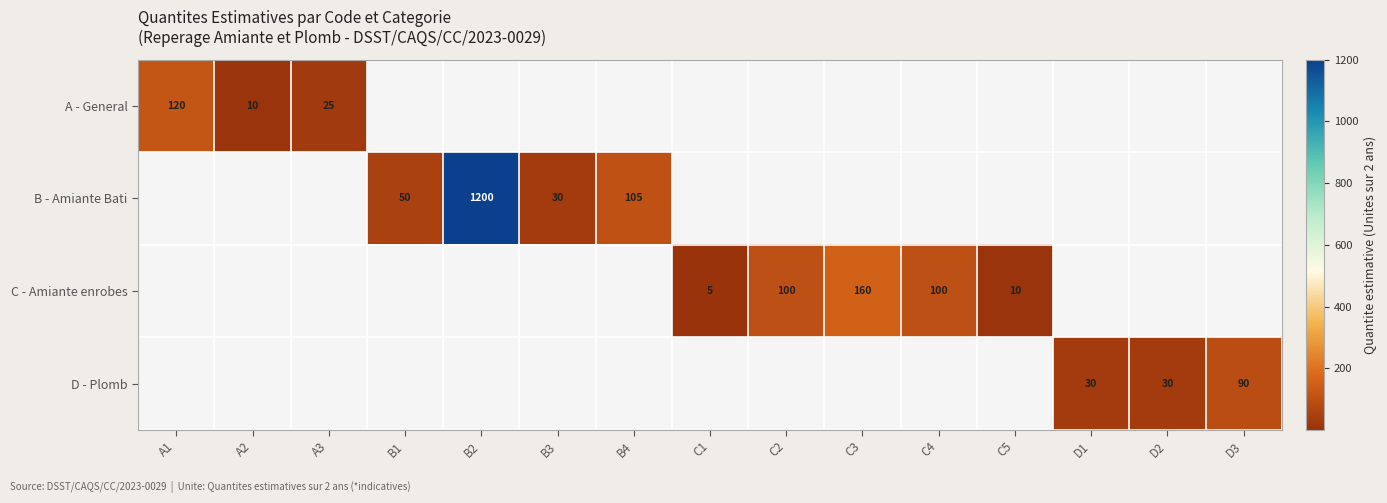

The value of B - Amiante Bati at B3 is 13. True or false?

False